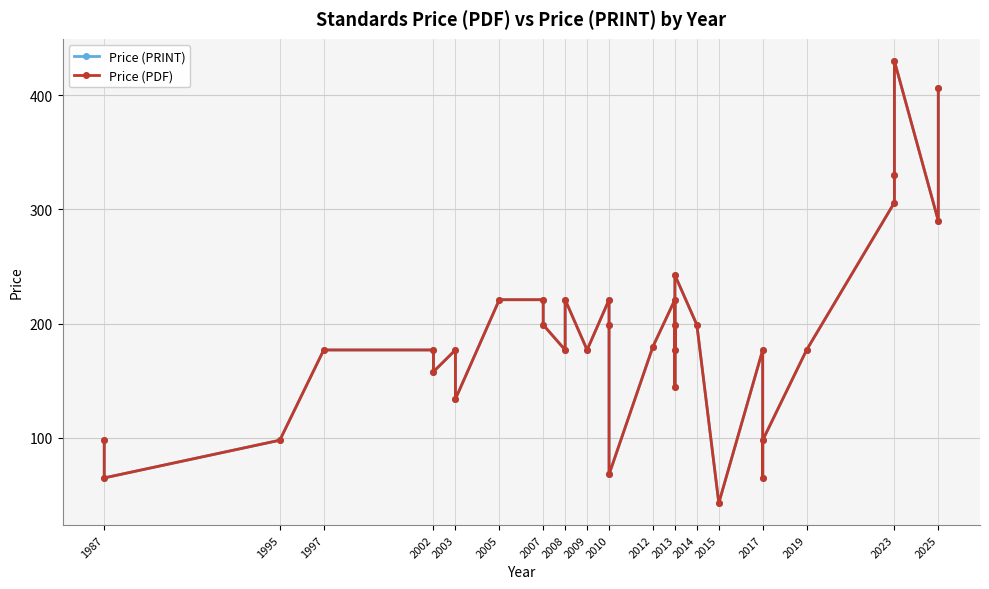

Which series has the largest range (max minus min)?

Price (PRINT)